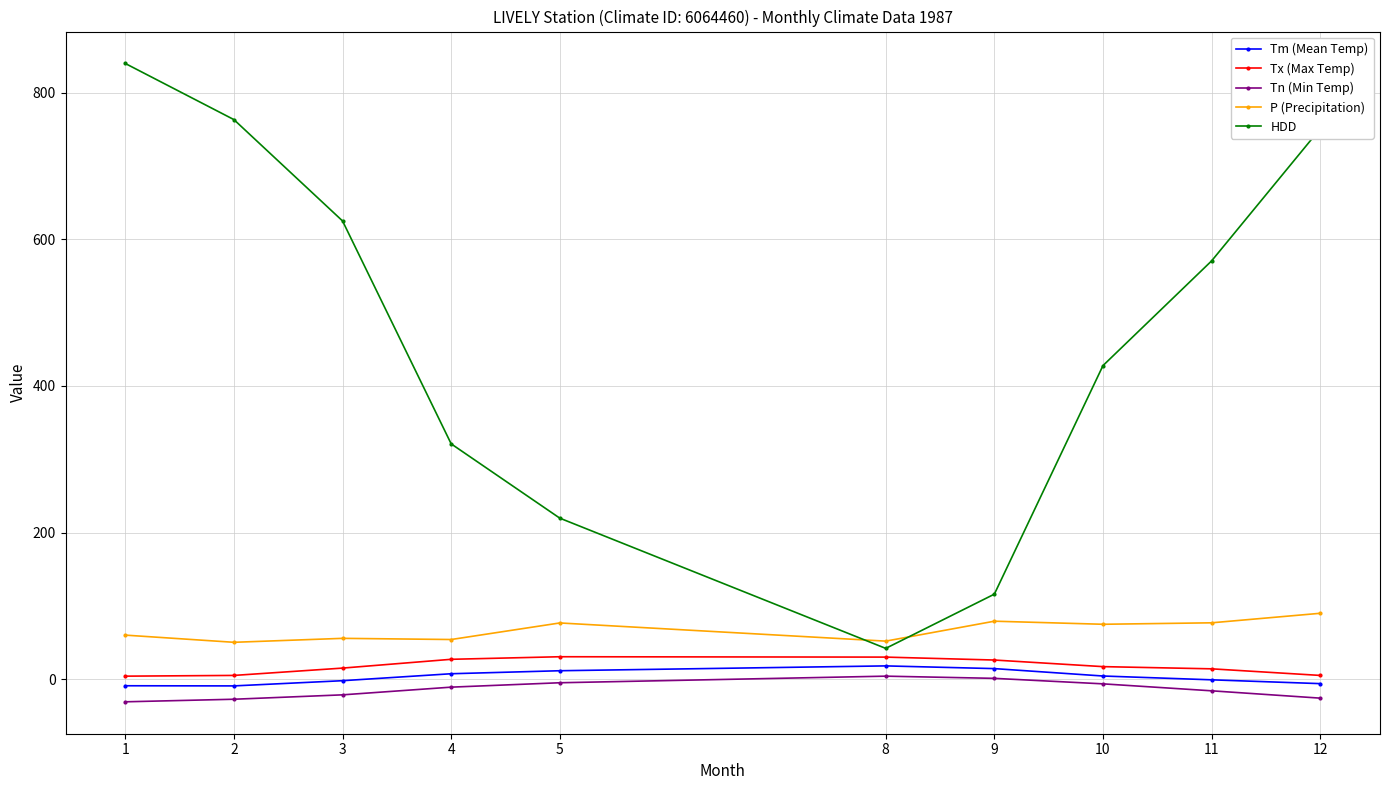

Which series has the widest spread of values?

HDD